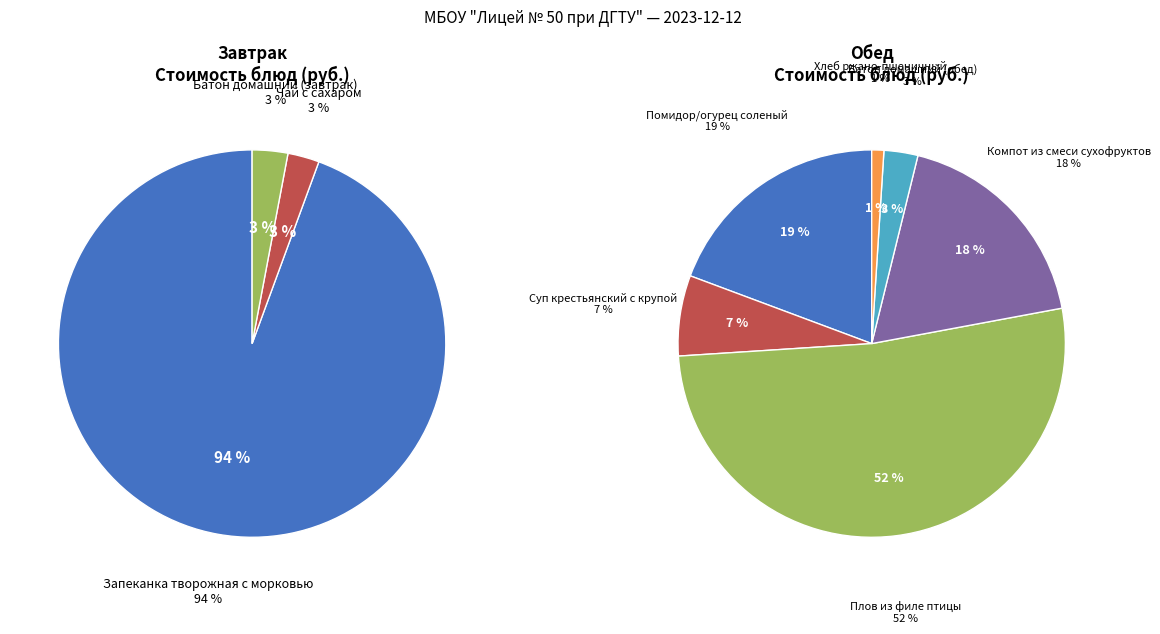

Between Чай с сахаром and Суп крестьянский с крупой, which is larger?

Суп крестьянский с крупой